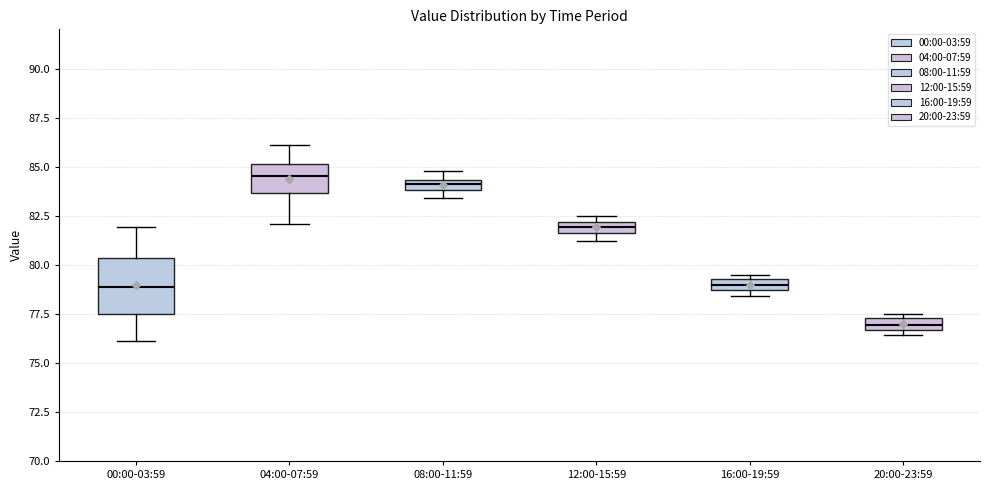

Which box has the lowest median line?

20:00-23:59